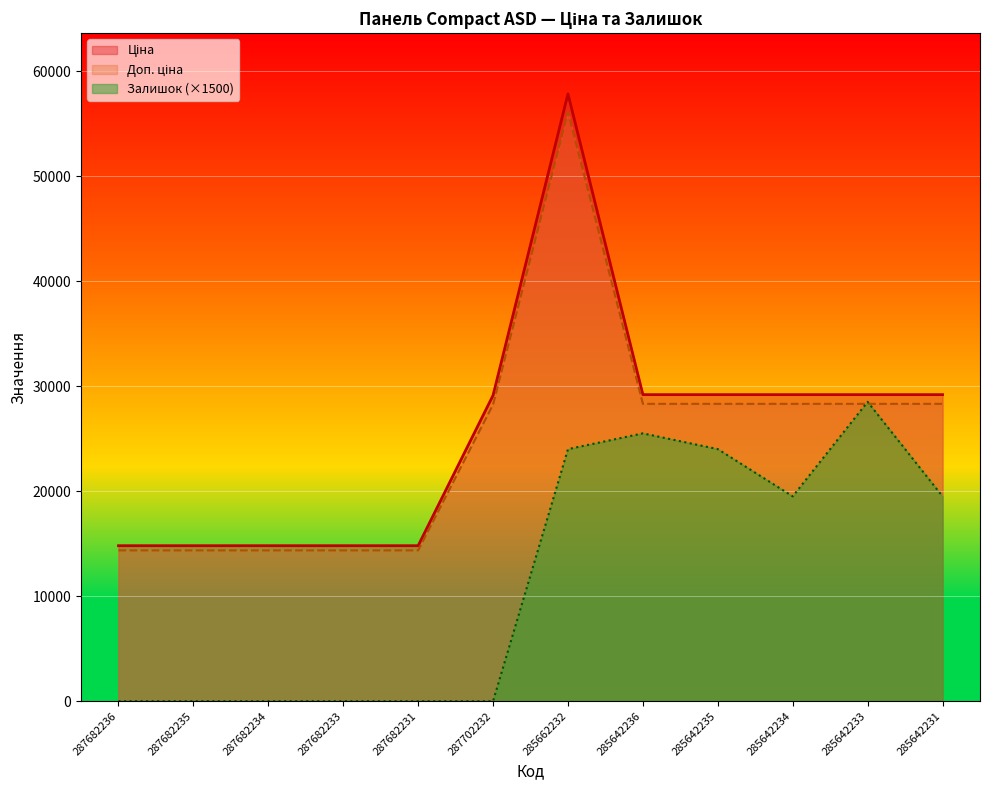

How many categories are shown in the chart?

12